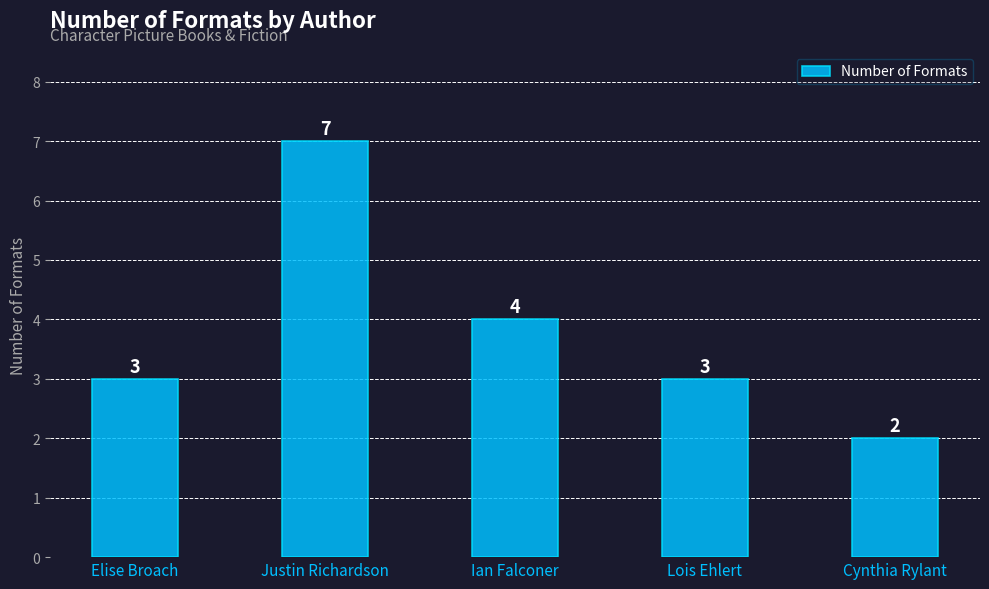

The value at Elise Broach is 1. True or false?

False